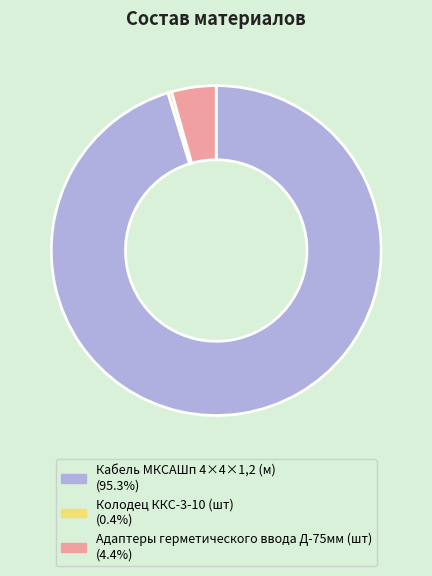

What is the ratio of the value at Кабель МКСАШп 4×4×1,2 (м) to the value at Колодец ККС-3-10 (шт)?

262.1